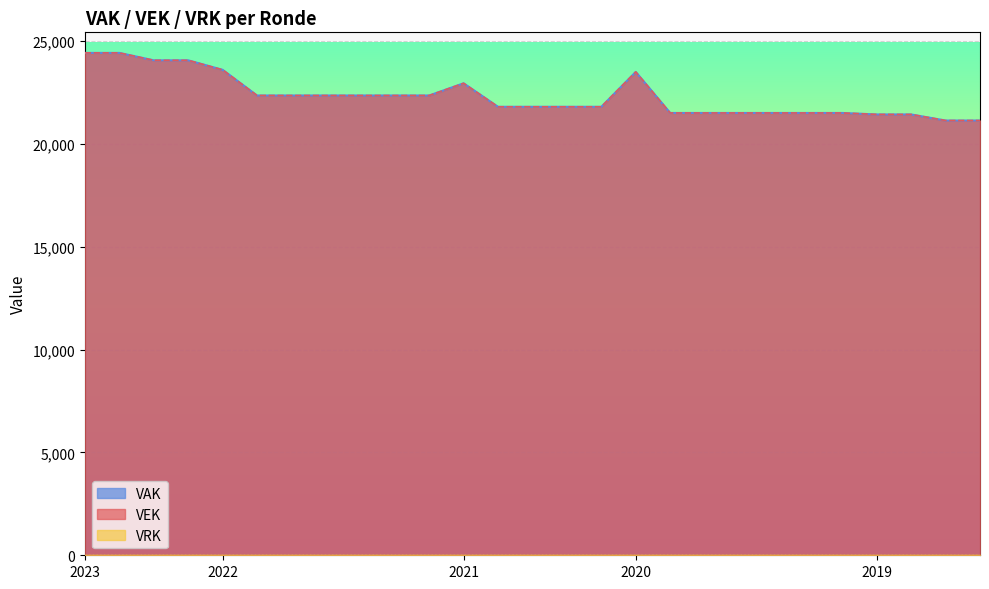

Which series changed the most between 2020 2de aanpassing ontwerp and 2019 opmaak goedgekeurd?

VAK